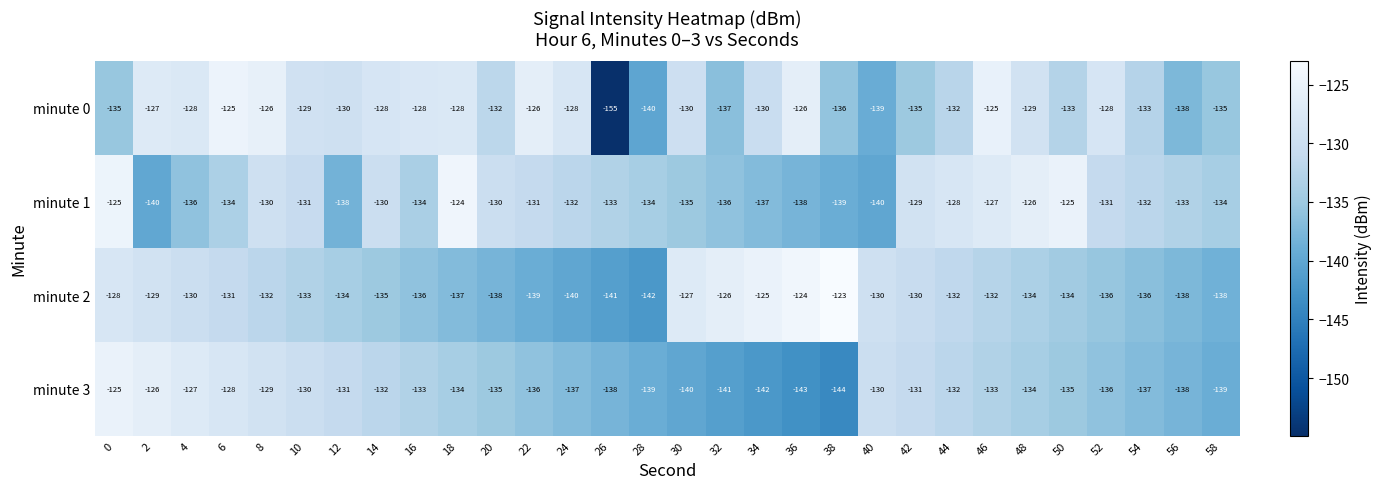

Which series has the largest range (max minus min)?

minute 0